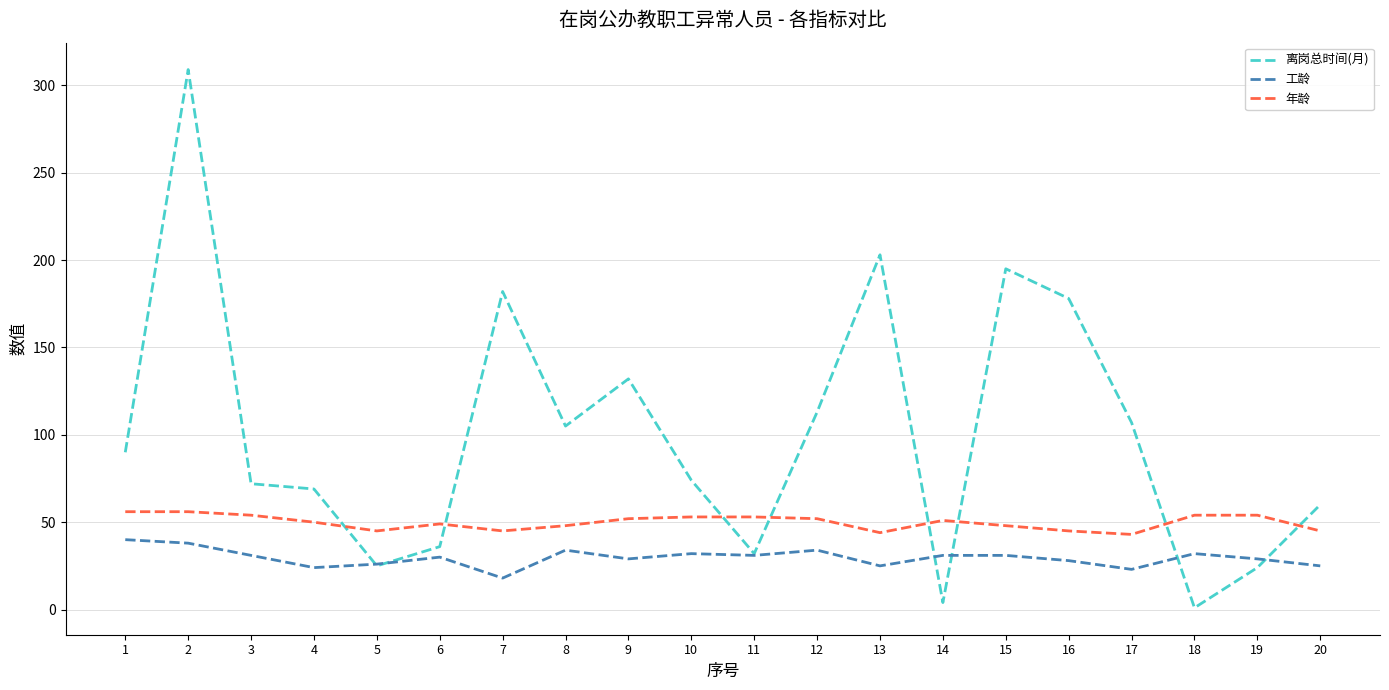

Rank the series at 18 from lowest to highest value.

离岗总时间(月), 工龄, 年龄